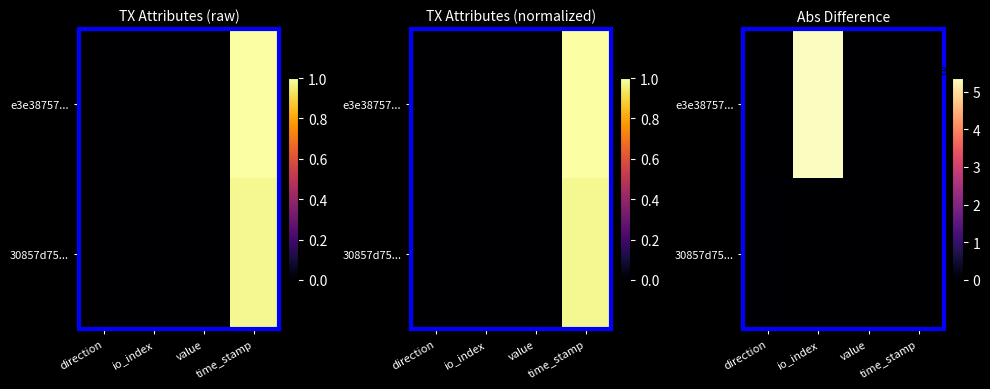

How many series are shown in this chart?

2